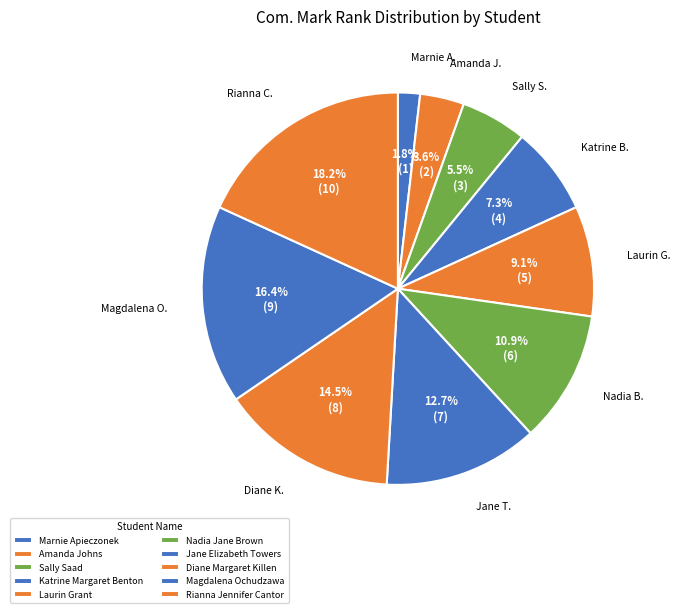

Which slice is the largest?

Rianna Jennifer Cantor